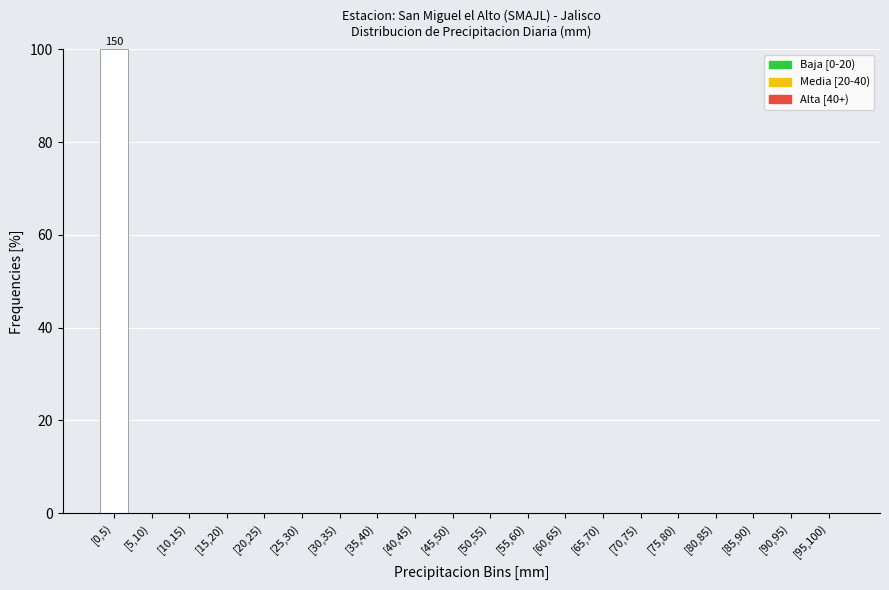

Reading right to left, extract all data points from this chart.

[95,100)=0	[90,95)=0	[85,90)=0	[80,85)=0	[75,80)=0	[70,75)=0	[65,70)=0	[60,65)=0	[55,60)=0	[50,55)=0	[45,50)=0	[40,45)=0	[35,40)=0	[30,35)=0	[25,30)=0	[20,25)=0	[15,20)=0	[10,15)=0	[5,10)=0	[0,5)=100